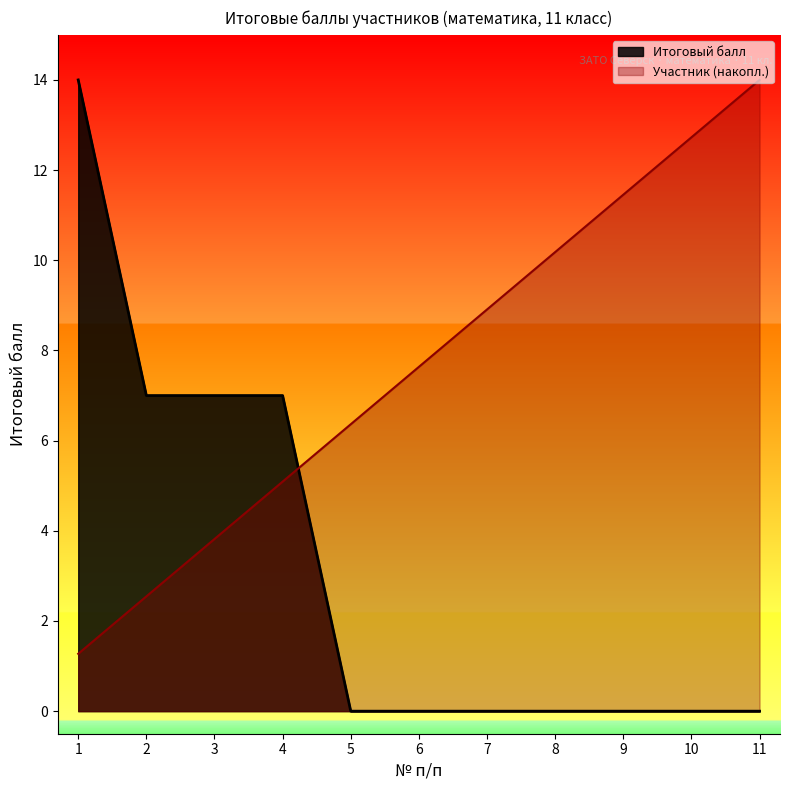

Is it true that Итоговый балл equals -8.5 at 10?

False